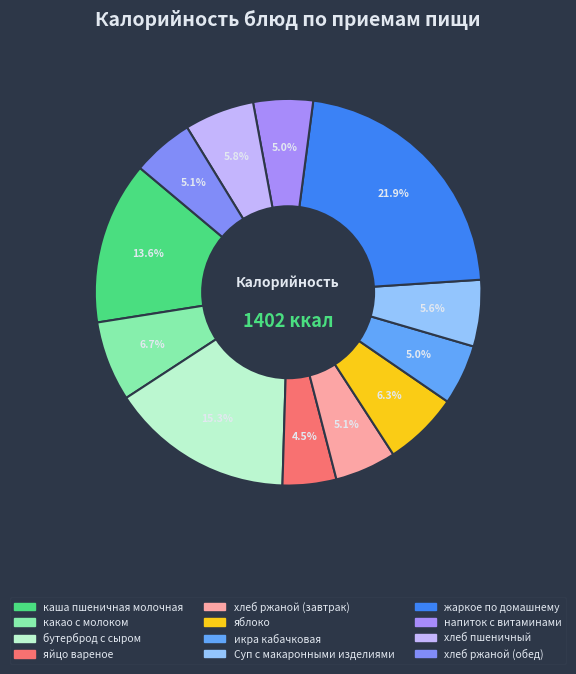

Which slice is the smallest?

яйцо вареное